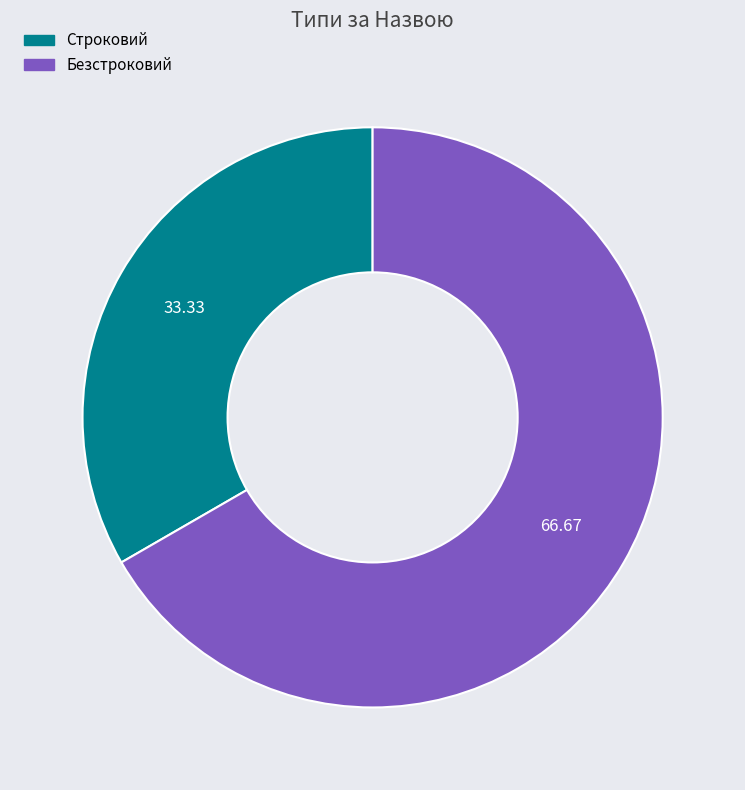

What is the smallest slice in the pie chart?

Строковий